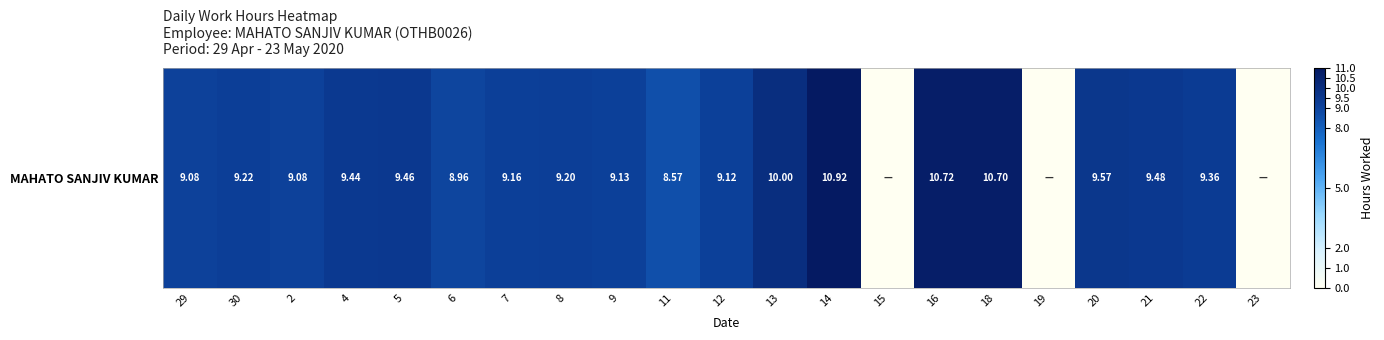

True or false: the data shows 9.2 at 8.

True